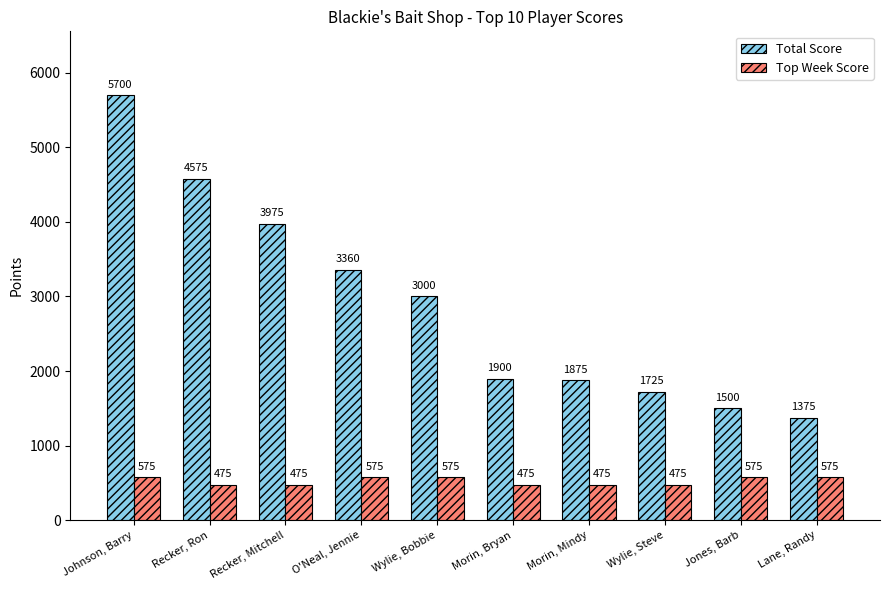

How many distinct data groups are displayed?

2